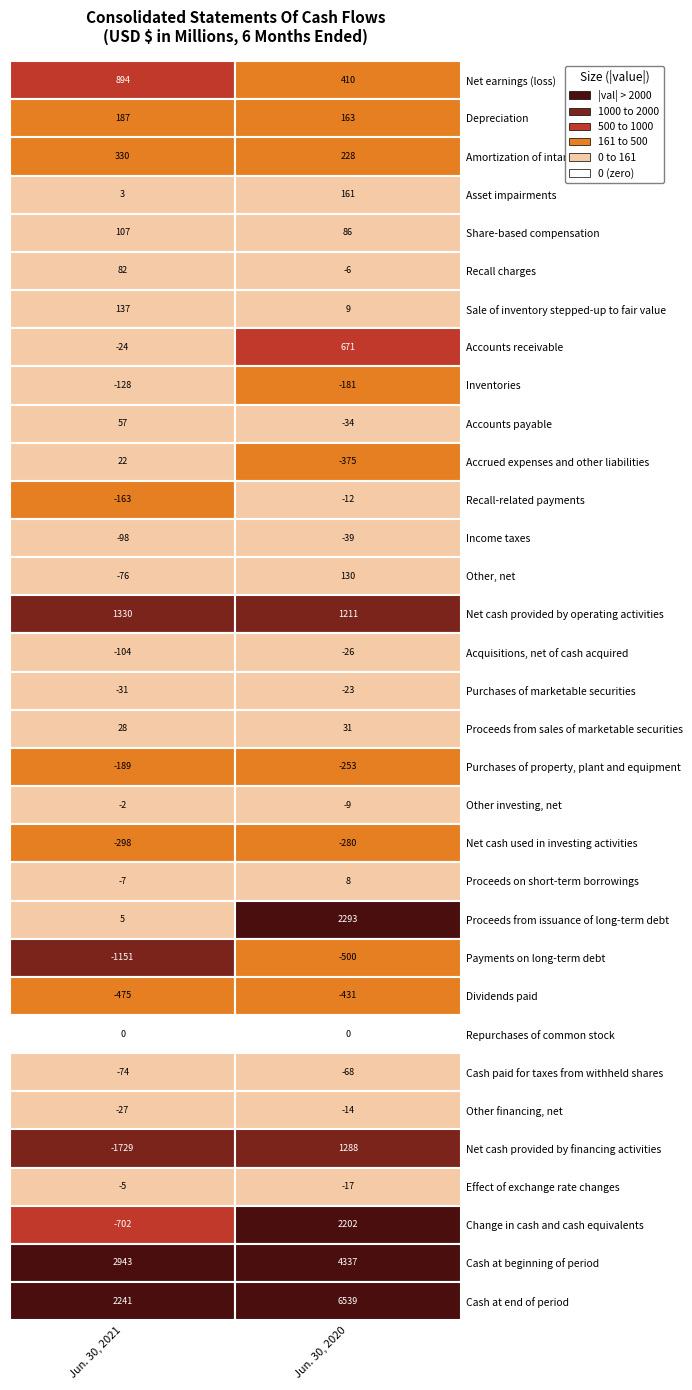

What is the difference between the Net earnings (loss) values at Depreciation and Net earnings (loss)?

484